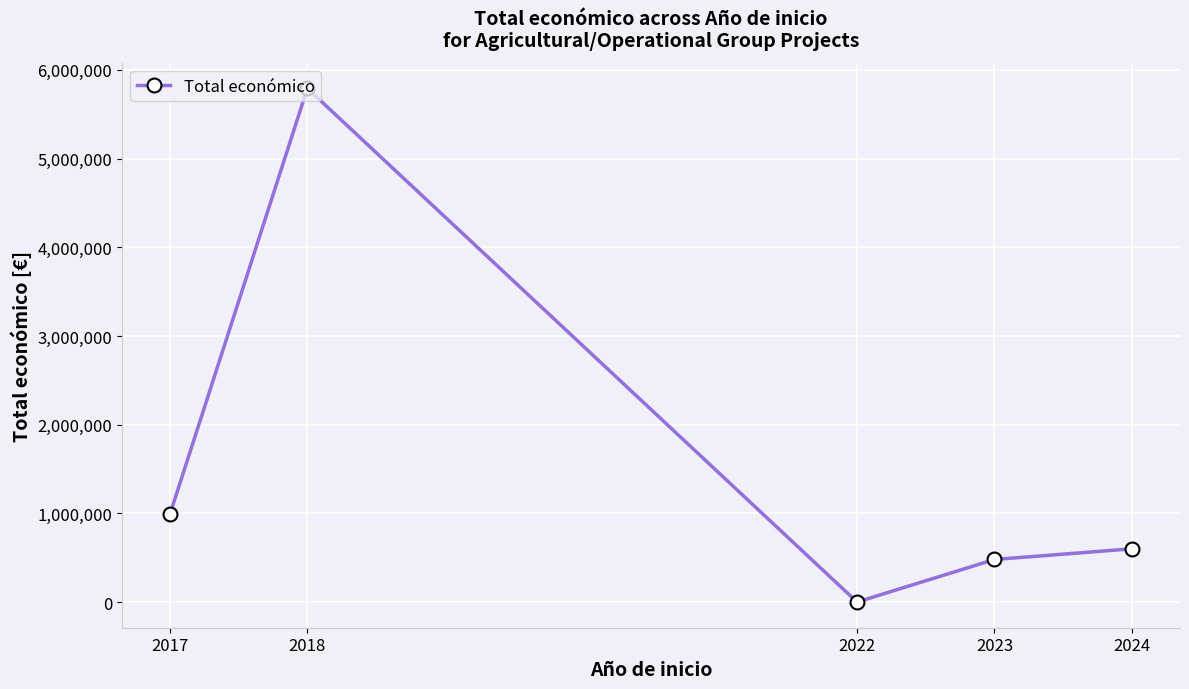

Rank the categories by value from lowest to highest.

2022, 2023, 2024, 2017, 2018